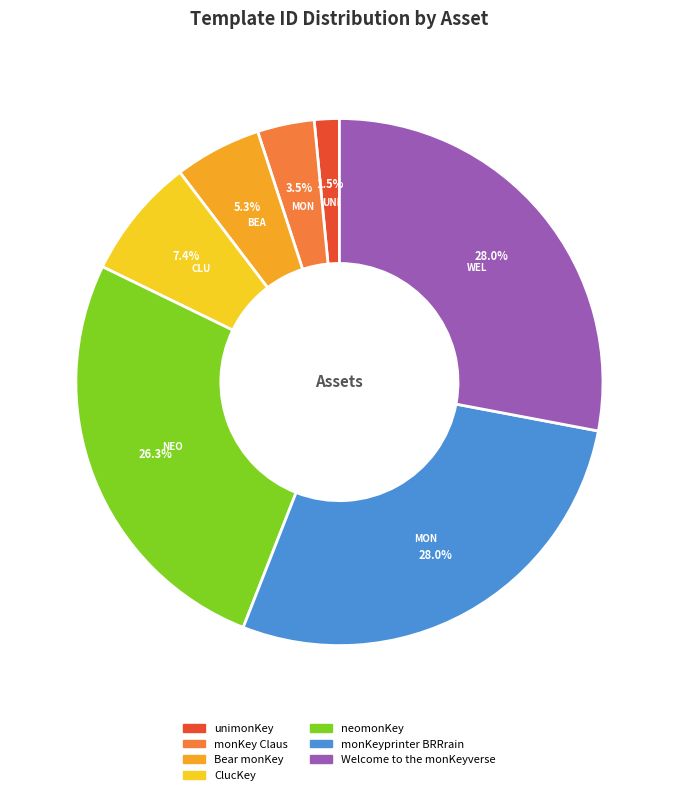

Which slice is the smallest?

unimonKey